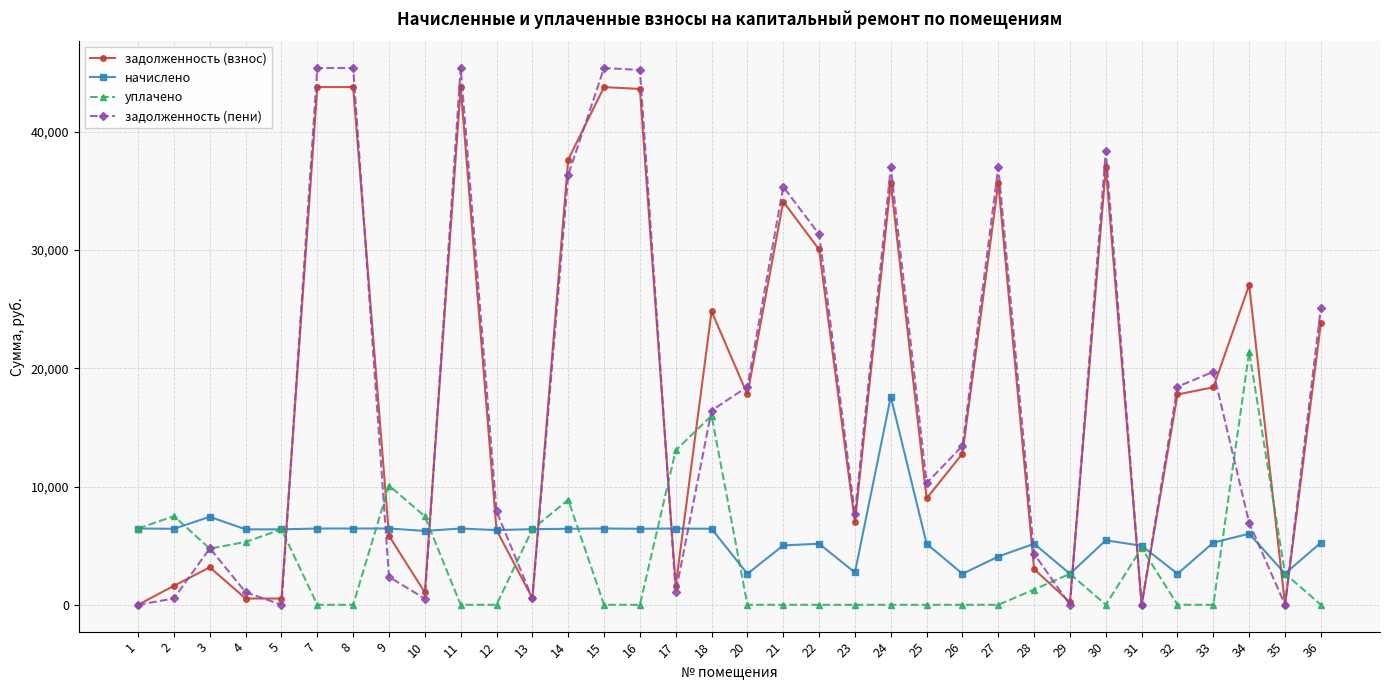

At which label does задолженность (пени) first exceed 13442?

7